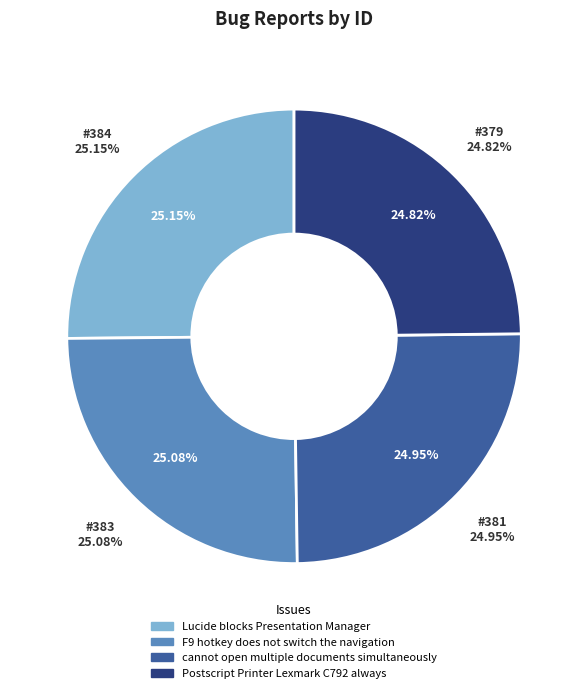

Is Postscript Printer Lexmark C792 always the majority of the pie?

No